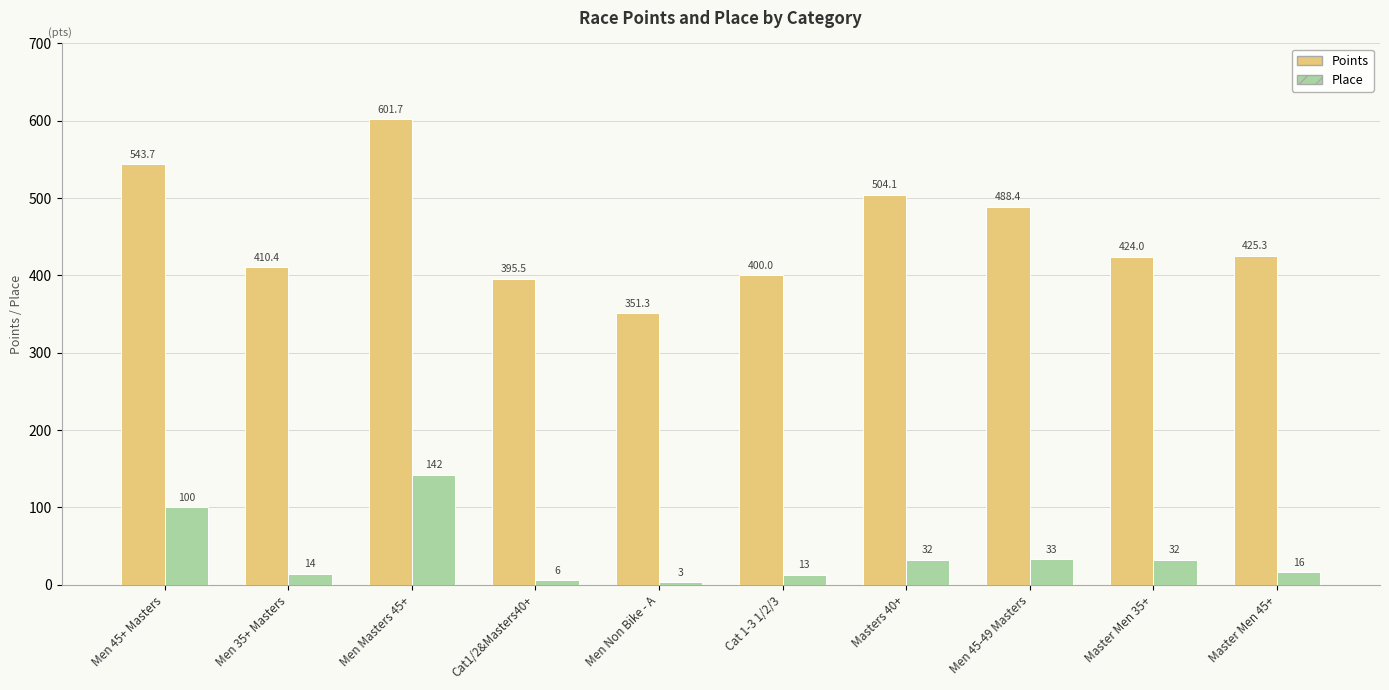

What is the total value across all series at Men 45-49 Masters?

521.4